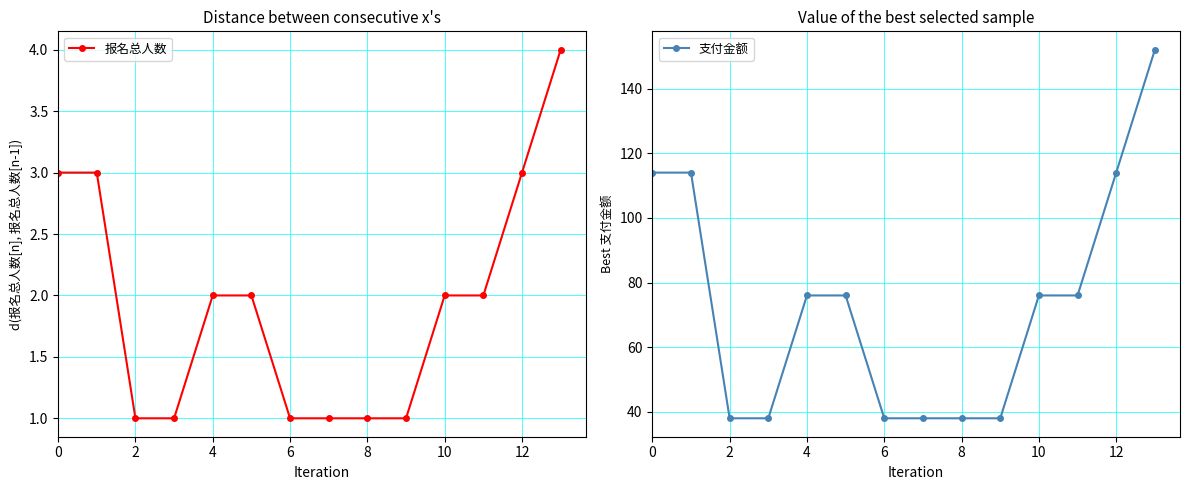

Which series has the largest total across all categories?

支付金额